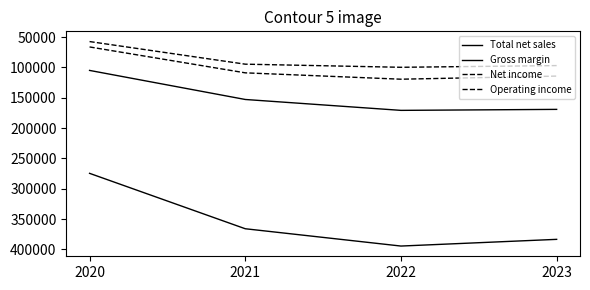

What is the difference between the maximum and second lowest values in the Total net sales series?

28511